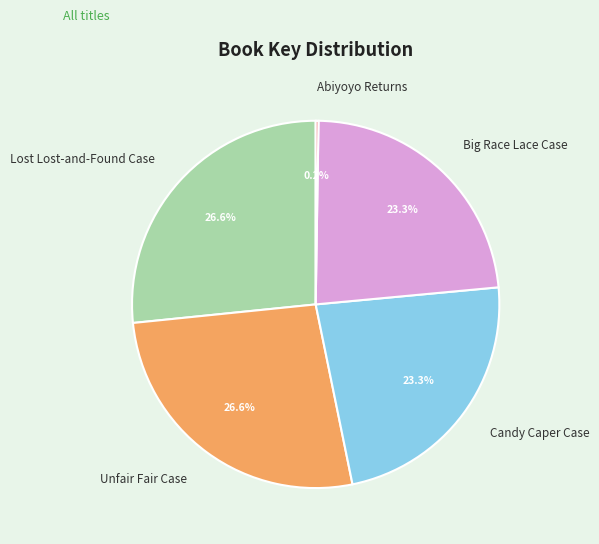

How much of the chart is everything except Unfair Fair Case?

73.4%